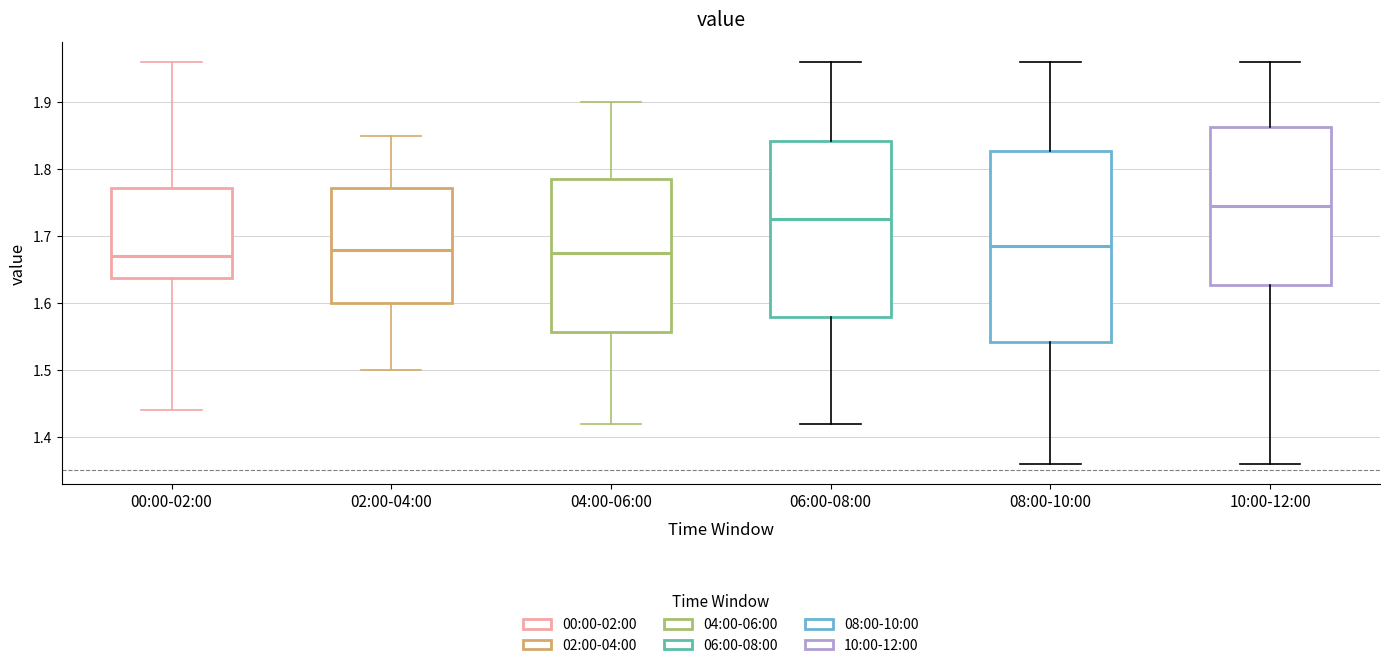

Which box has the highest median line?

10:00-12:00